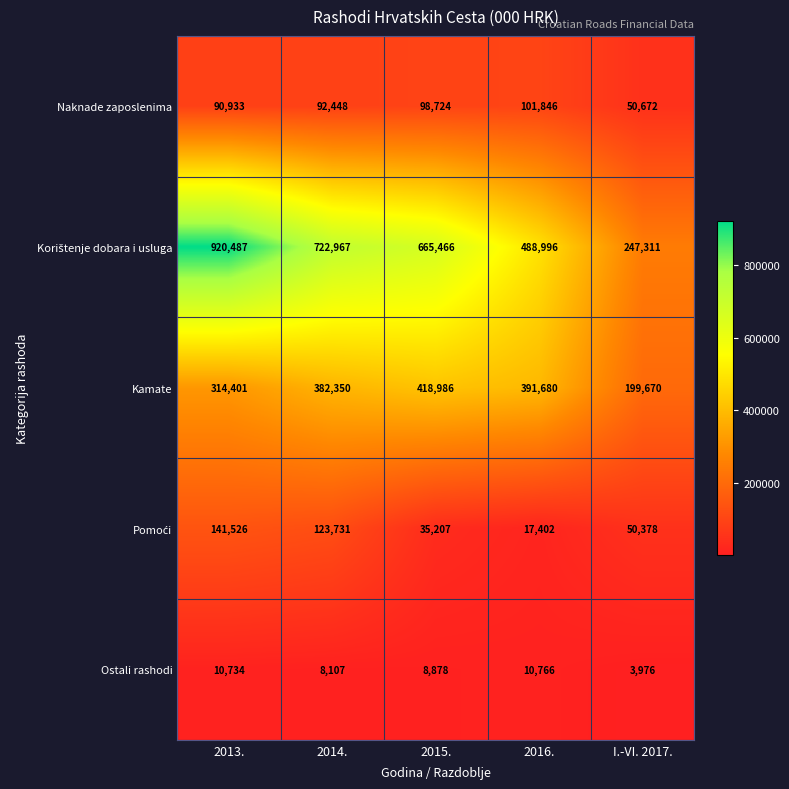

At how many categories does at least one series exceed 628408?

3